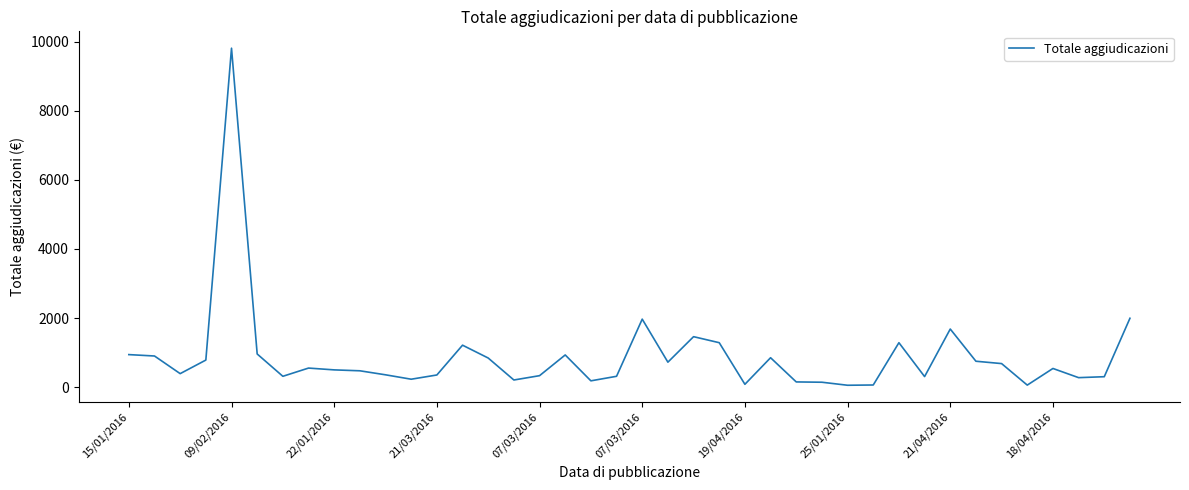

What is the greatest value displayed?

9814.0